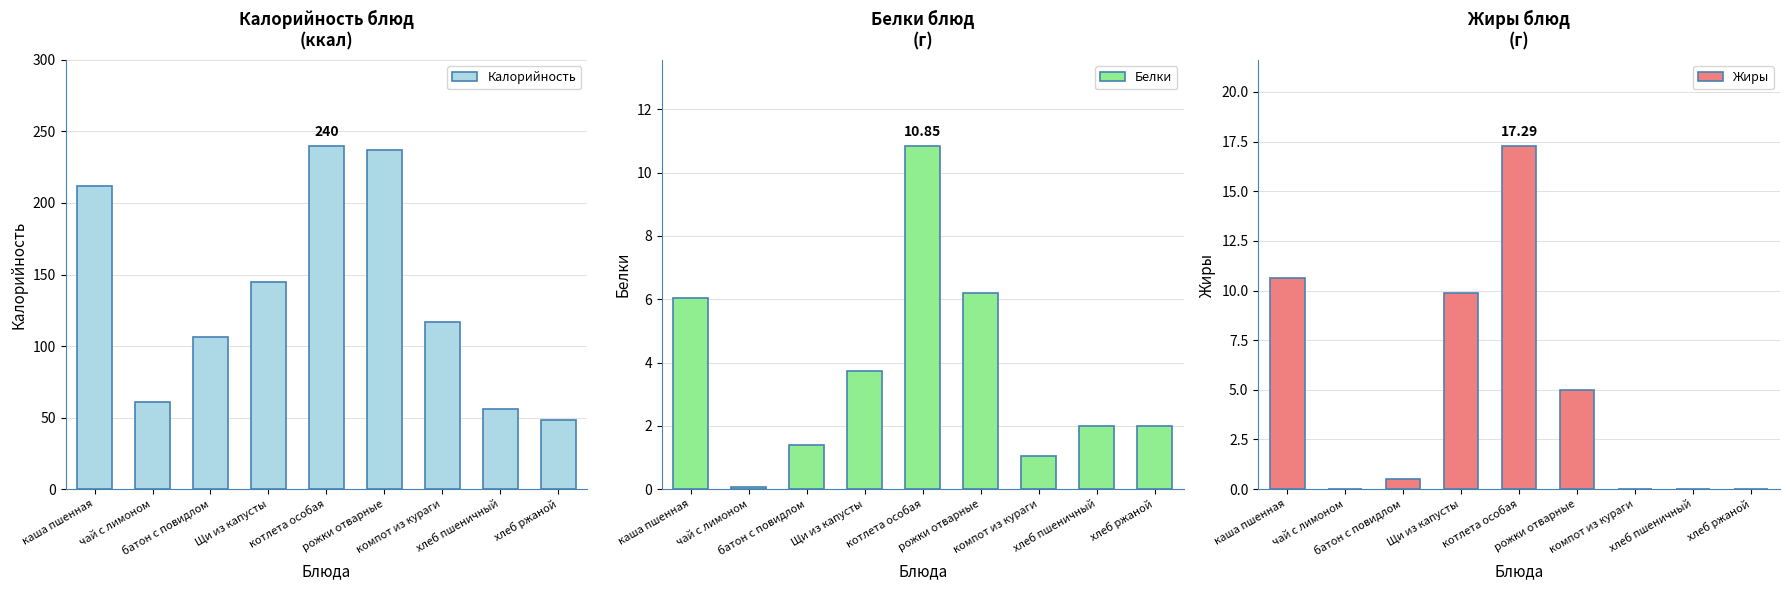

What is the difference between the second highest and second lowest values in the Калорийность series?

181.0